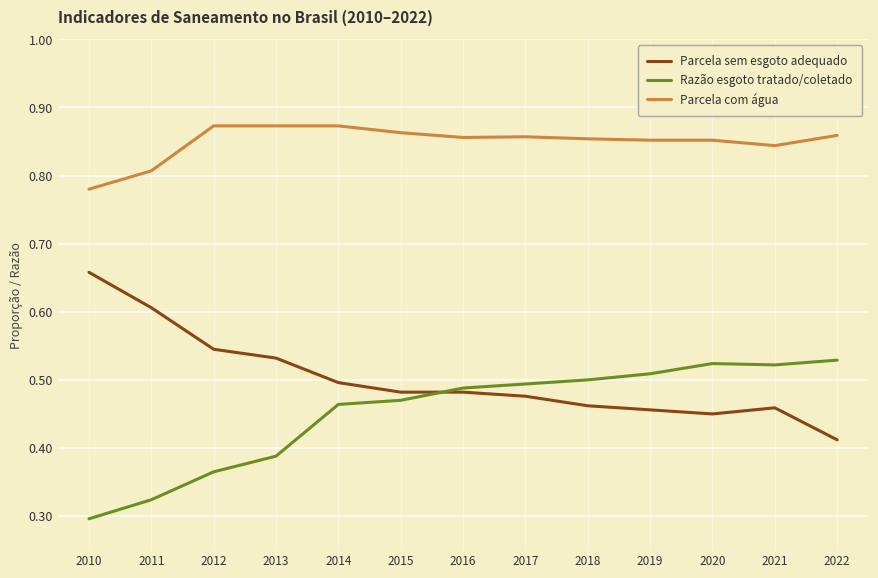

Is it true that Razão esgoto tratado/coletado equals 0.5 at 2018?

True